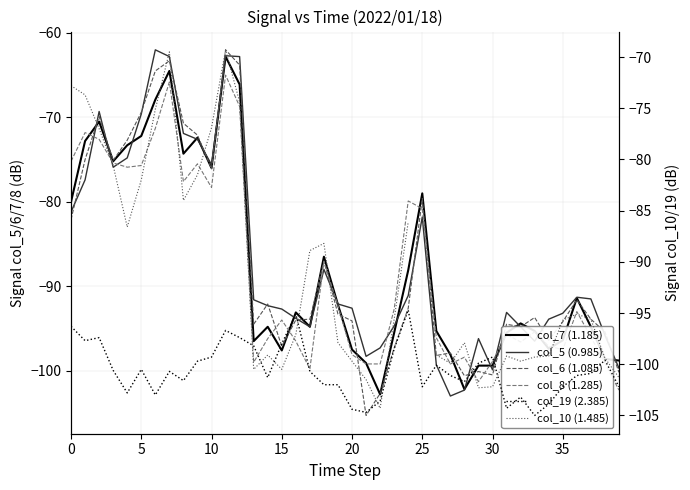

At how many categories does at least one series exceed -89?

17